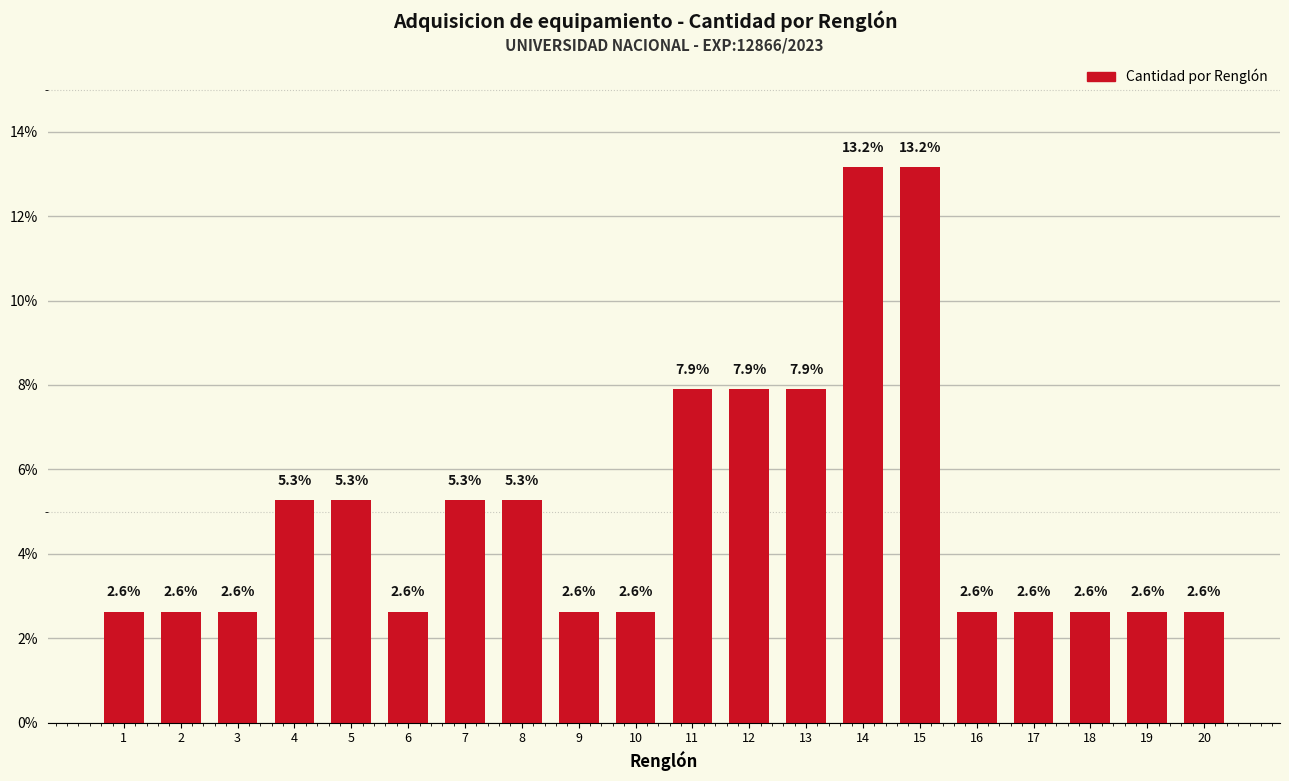

What is the value of the 15th bar from the left?

13.2